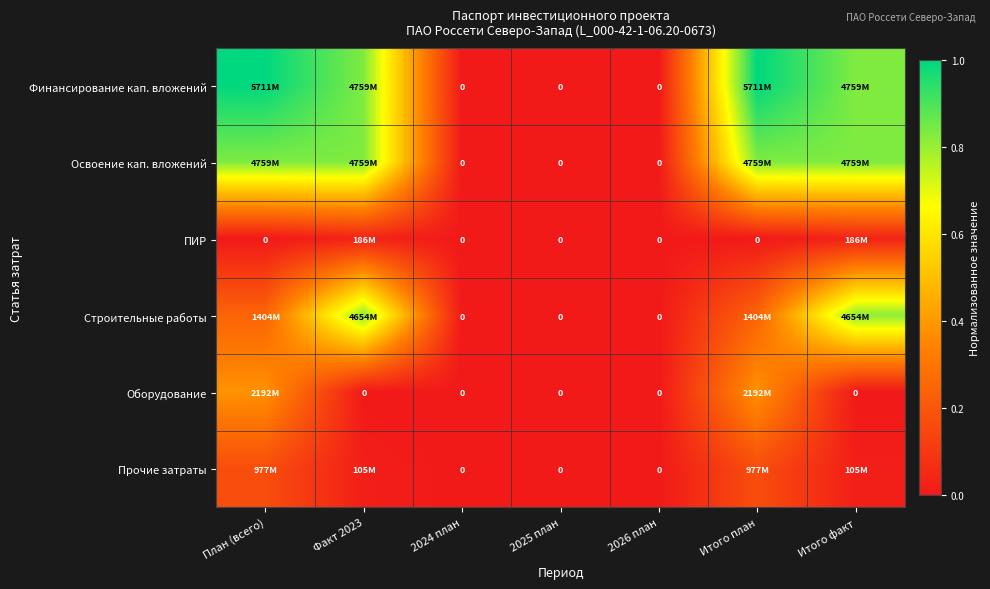

Which series has the largest total across all categories?

Финансирование кап. вложений